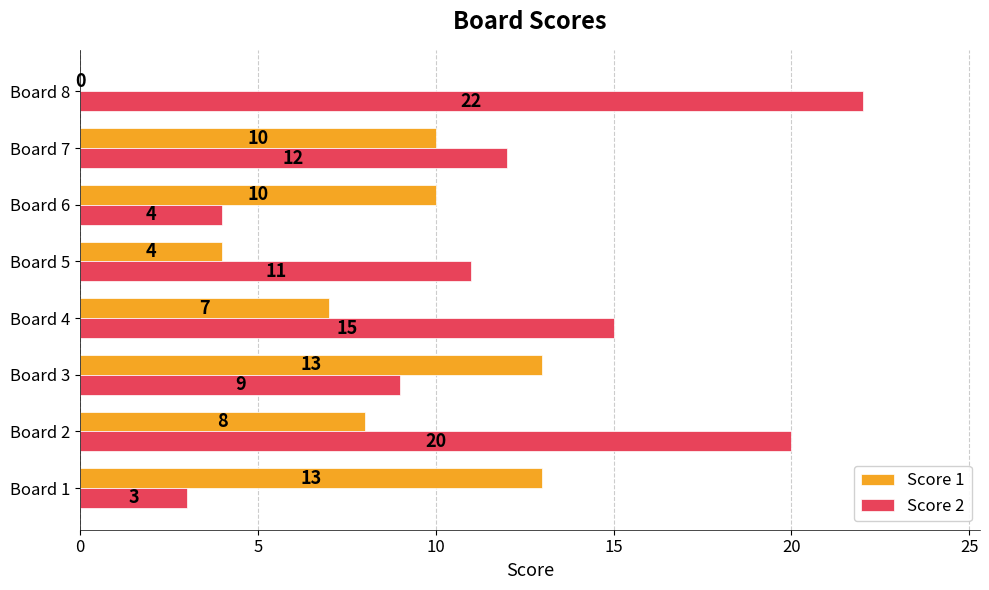

The value of Score 2 at Board 5 is 11. True or false?

True